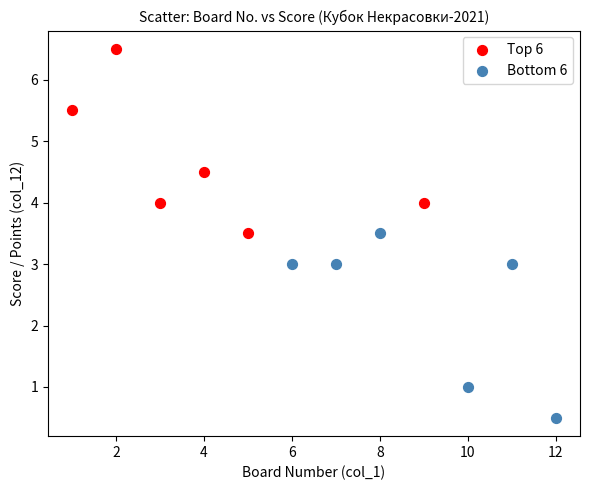

Which series contains the highest Y value?

Top 6